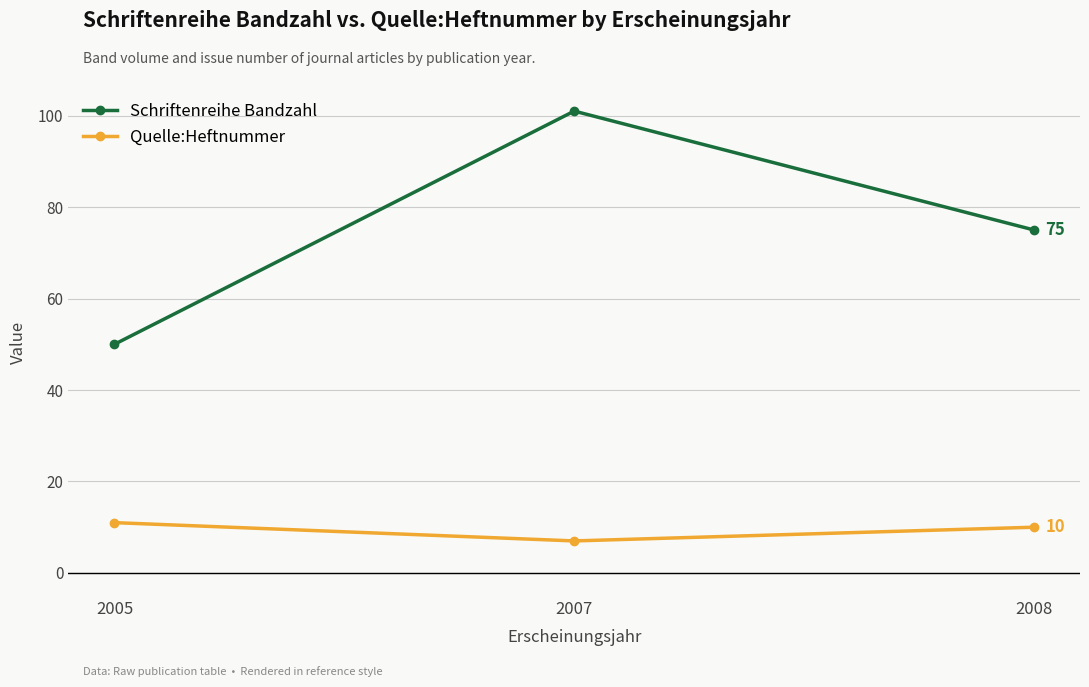

What is the difference between the highest and lowest values at 2008?

65